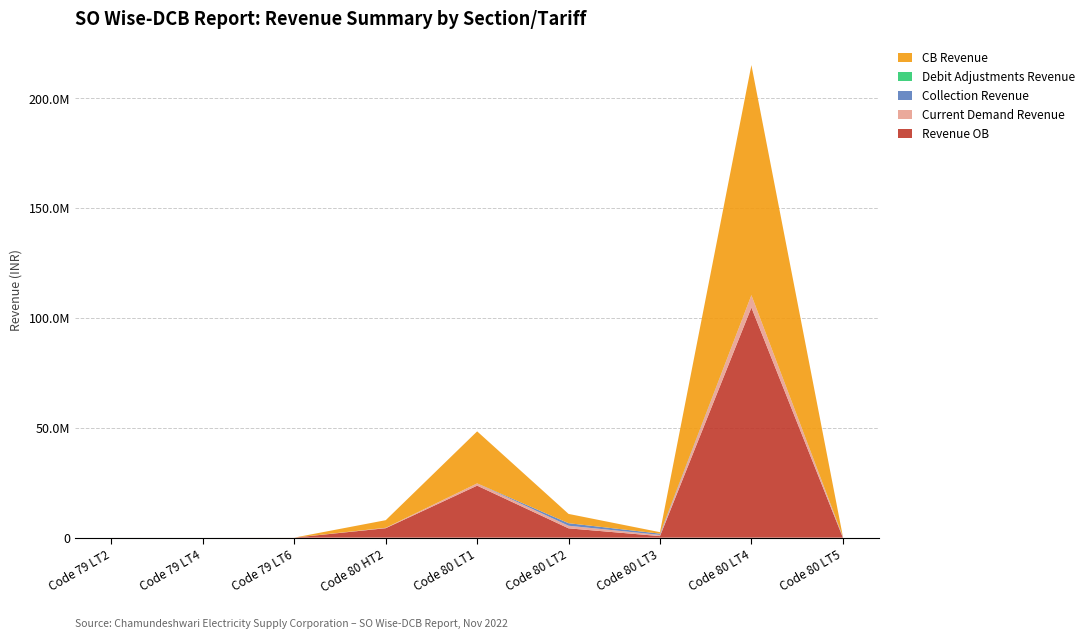

Reading left to right, what are all the values shown in this chart?

Revenue OB: Code 79 LT2=2662.7	Code 79 LT4=-357.0	Code 79 LT6=11053.4	Code 80 HT2=4304495.1	Code 80 LT1=23680413.6	Code 80 LT2=4235713.1	Code 80 LT3=700988.1	Code 80 LT4=104767051.2	Code 80 LT5=99175.8
Current Demand Revenue: Code 79 LT2=1079.2	Code 79 LT4=2924.5	Code 79 LT6=831.3	Code 80 HT2=167588.4	Code 80 LT1=1007816.5	Code 80 LT2=1185043.7	Code 80 LT3=549850.4	Code 80 LT4=5652905.0	Code 80 LT5=216097.6
Collection Revenue: Code 79 LT2=2422.2	Code 79 LT4=0.0	Code 79 LT6=0.0	Code 80 HT2=21784.3	Code 80 LT1=21960.2	Code 80 LT2=1157947.3	Code 80 LT3=566585.7	Code 80 LT4=0.0	Code 80 LT5=234393.7
Debit Adjustments Revenue: Code 79 LT2=0.0	Code 79 LT4=0.0	Code 79 LT6=0.0	Code 80 HT2=0.0	Code 80 LT1=0.0	Code 80 LT2=0.0	Code 80 LT3=0.0	Code 80 LT4=0.0	Code 80 LT5=0.0
CB Revenue: Code 79 LT2=1319.6	Code 79 LT4=-357.0	Code 79 LT6=11884.7	Code 80 HT2=3461014.9	Code 80 LT1=23690966.1	Code 80 LT2=4226295.9	Code 80 LT3=676359.2	Code 80 LT4=104766660.2	Code 80 LT5=99186.5